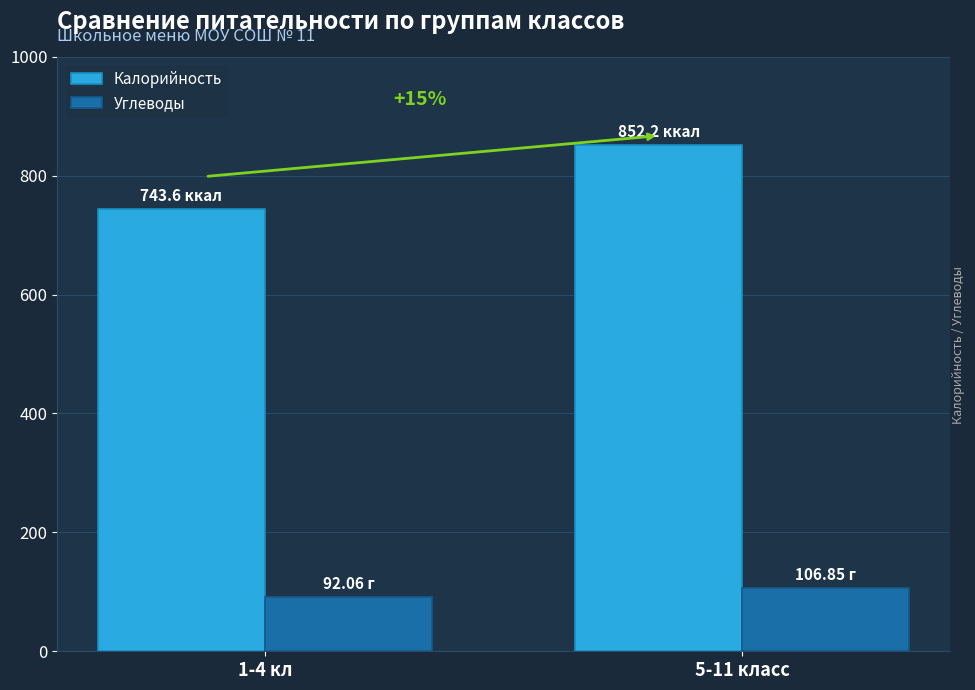

Is the value of Углеводы at 1-4 кл greater than the value of Калорийность at 5-11 класс?

No